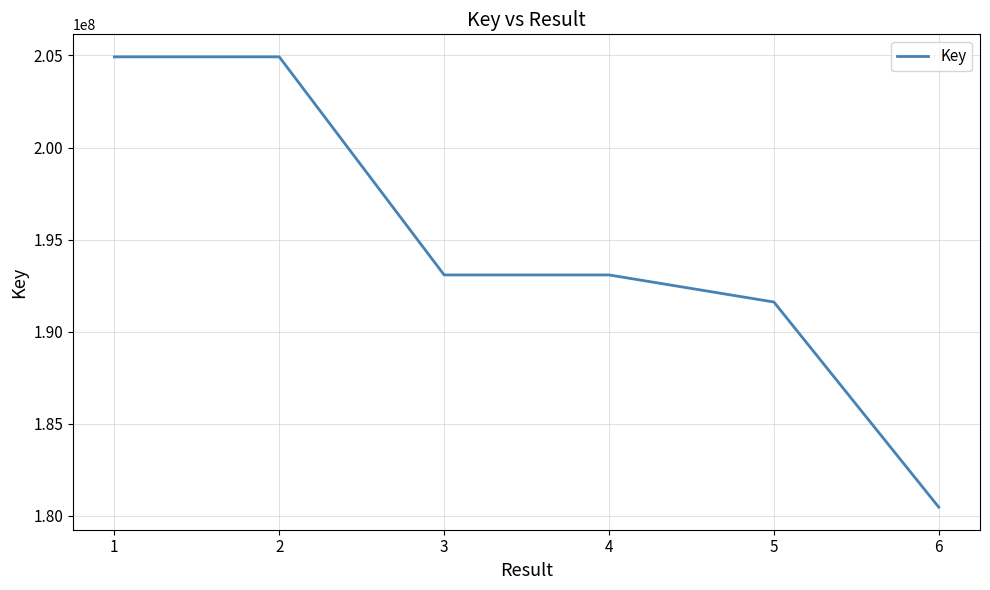

What is the difference between the second highest and second lowest values?

13311316